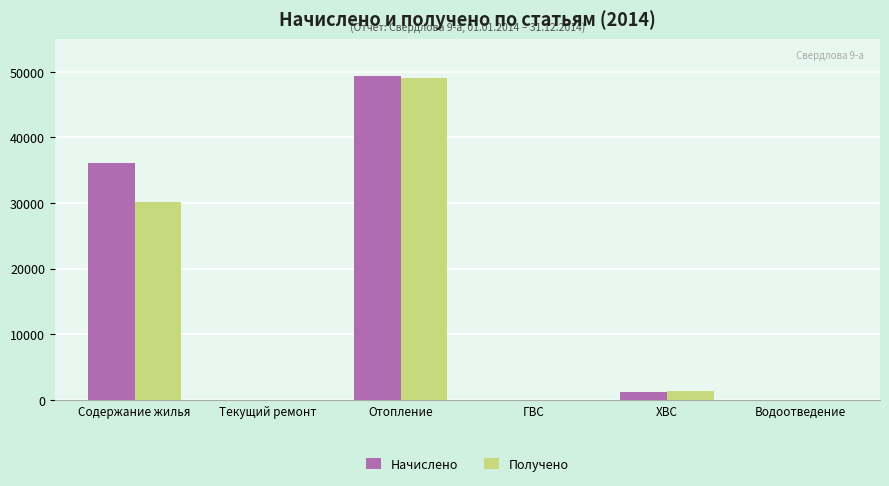

What is the maximum value shown in the chart?

49412.1